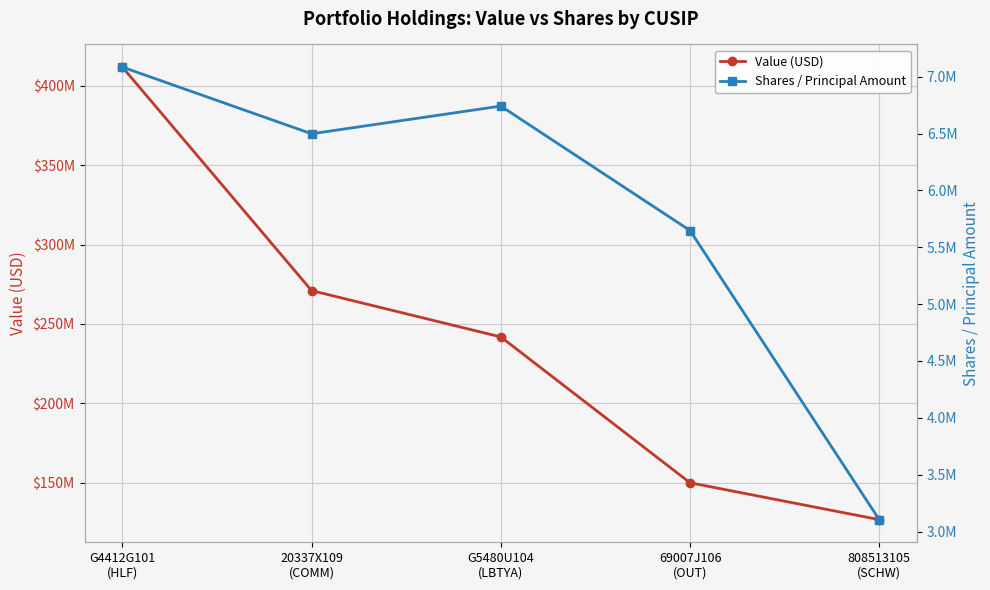

What is the difference between the maximum and minimum values in the Shares / Principal Amount series?

3980500